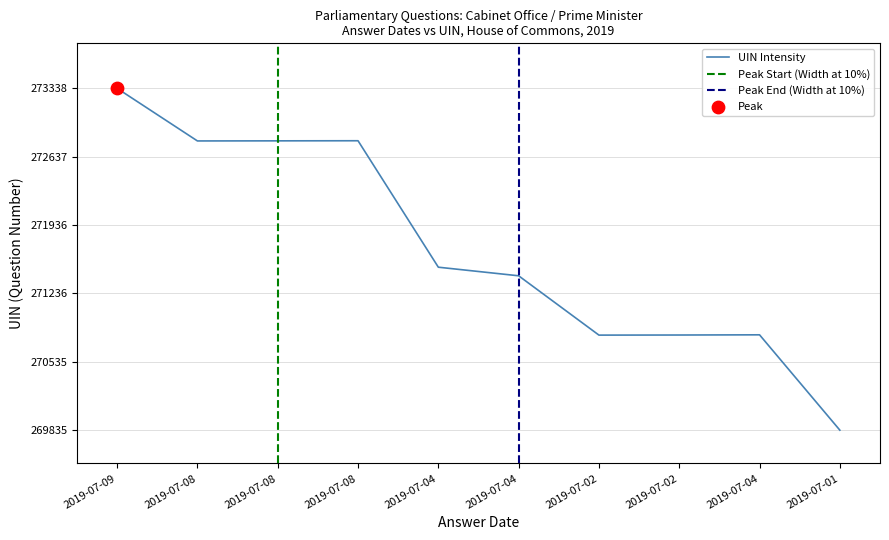

Between 2019-07-04 and 2019-07-04, which is larger?

2019-07-04